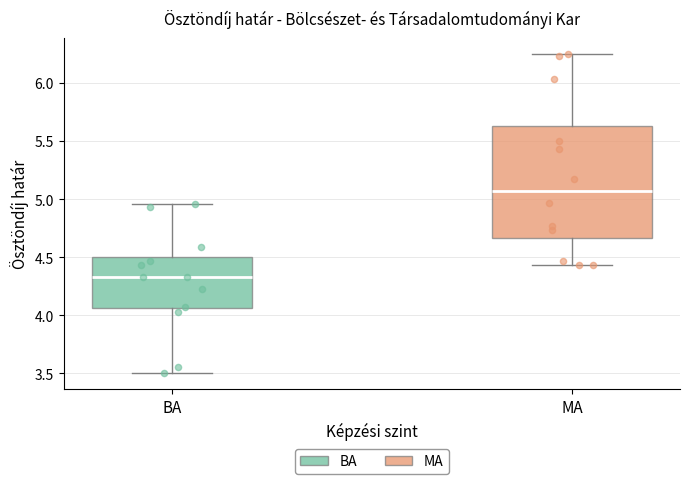

Reading left to right, read every box against the y-axis: the position of its median line, the range the box covers, and the ends of its whiskers. The values are not printed on the chart, so give them approximately, as read against the axis.

BA: median 4.35, box 4.05 to 4.50, whiskers 3.50 to 4.95
MA: median 5.05, box 4.65 to 5.65, whiskers 4.45 to 6.25